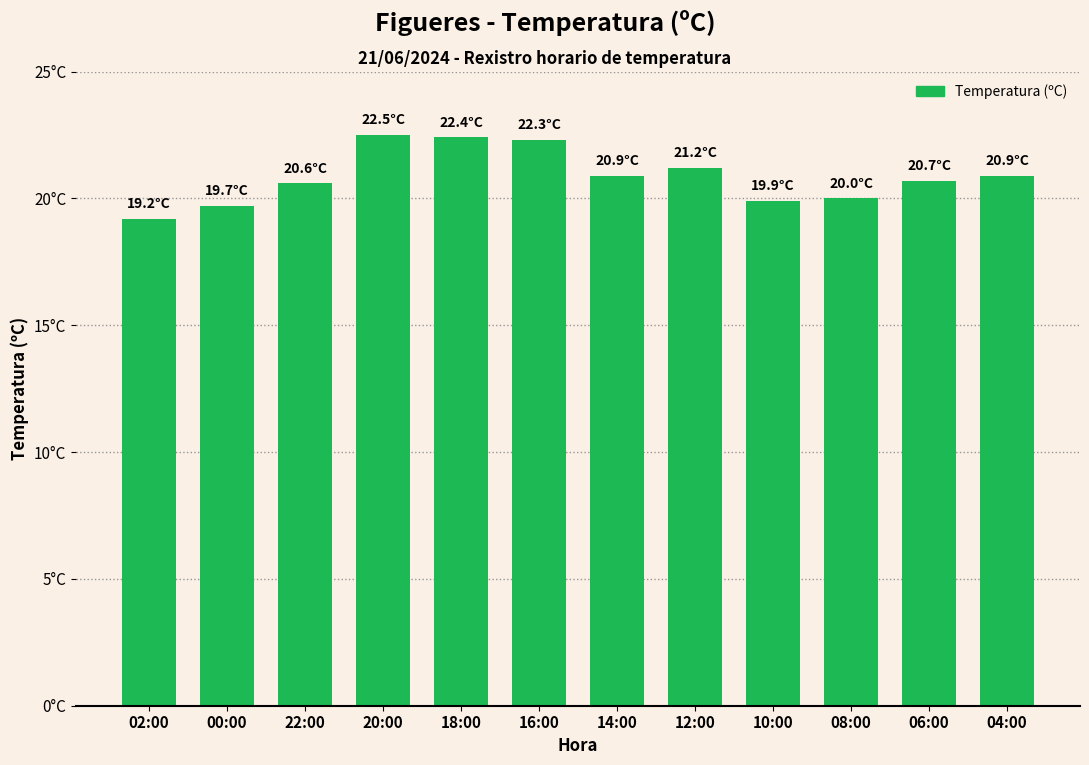

Reading right to left, extract all data points from this chart.

04:00=20.9	06:00=20.7	08:00=20.0	10:00=19.9	12:00=21.2	14:00=20.9	16:00=22.3	18:00=22.4	20:00=22.5	22:00=20.6	00:00=19.7	02:00=19.2